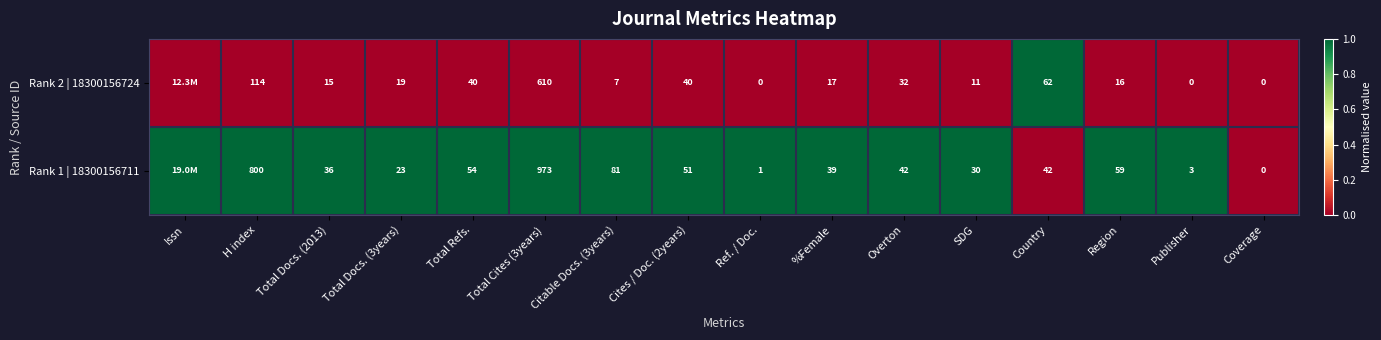

True or false: Rank 1 | 18300156711 has a value of 1 at SDG.

False